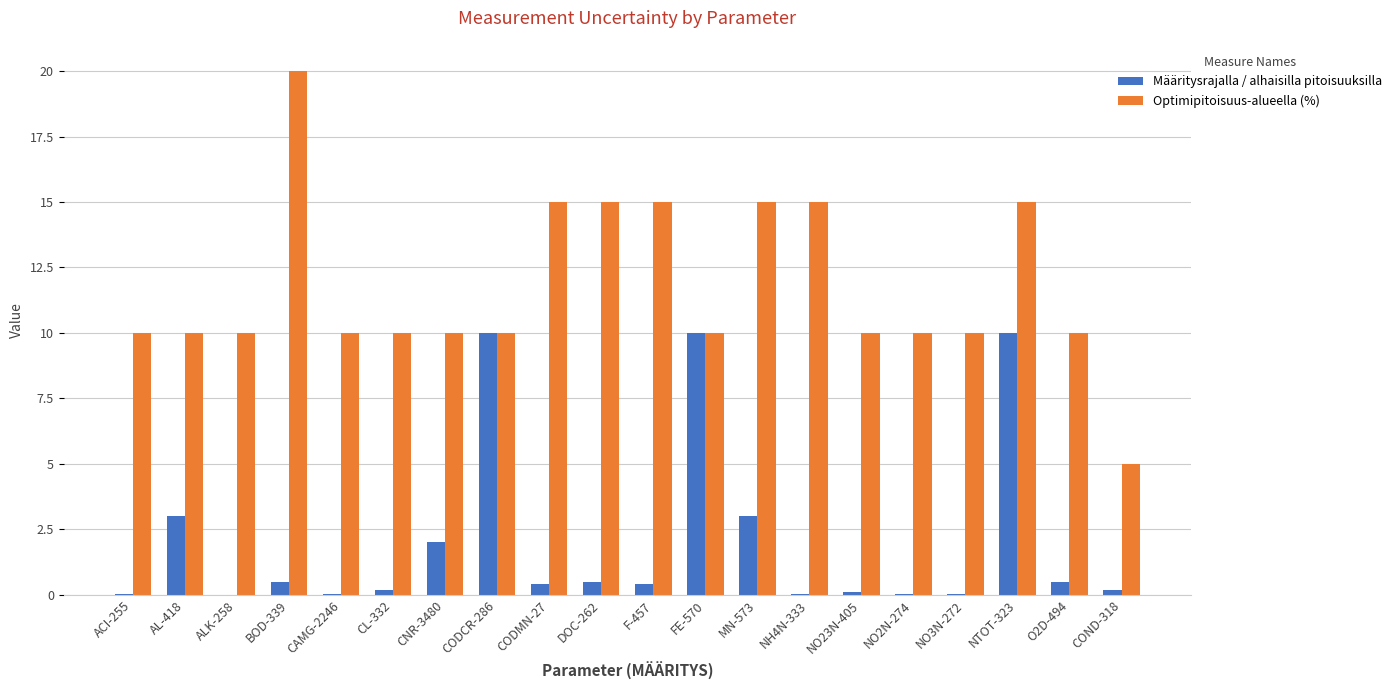

How many groups of bars are there?

20